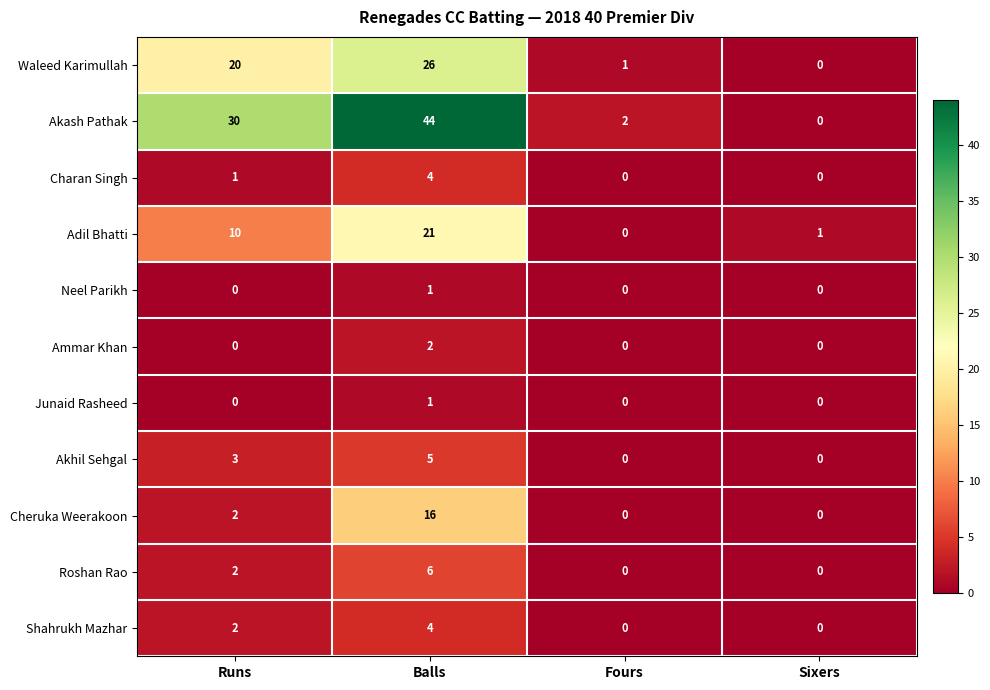

The Charan Singh series shows 2 at Fours. True or false?

False